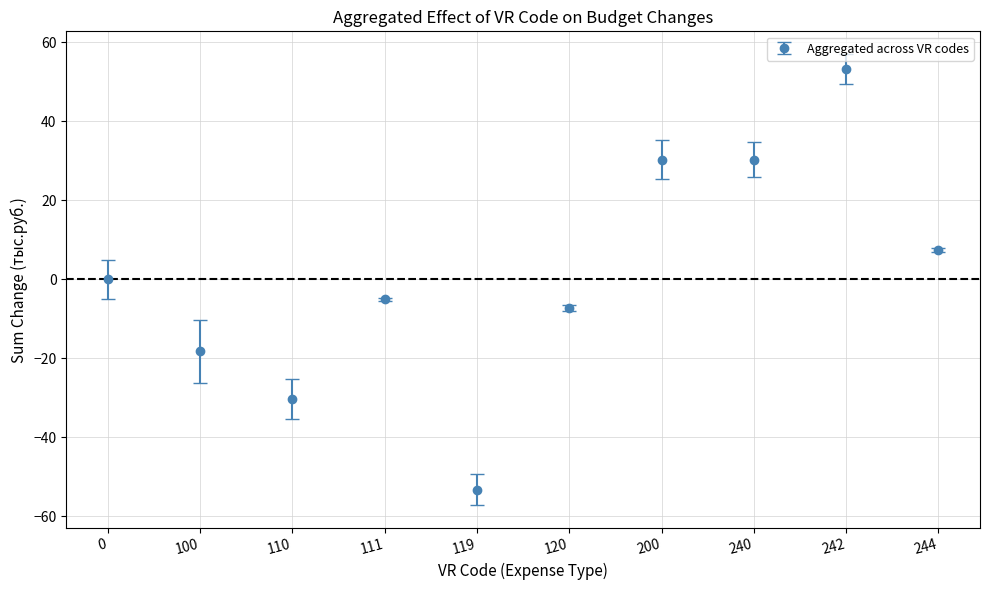

What is the change in value from 110 to 200?

+60.6